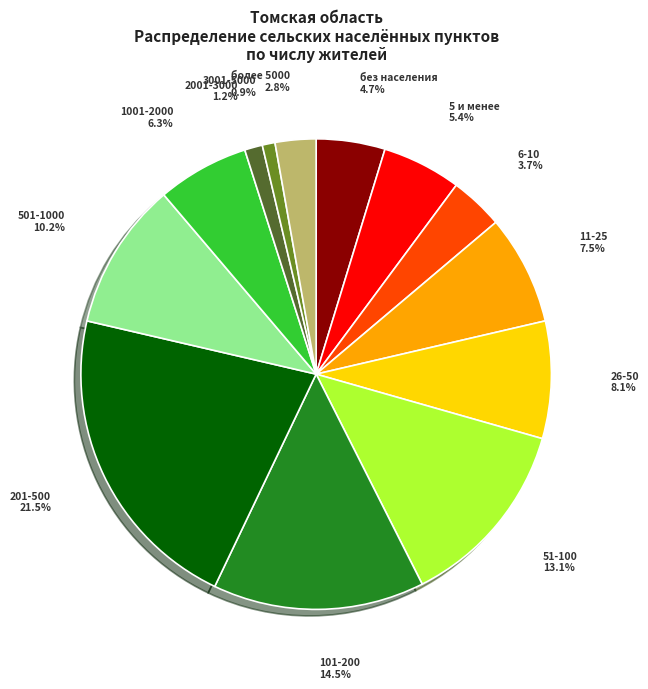

To the nearest percent, what is the average slice percentage?

8%